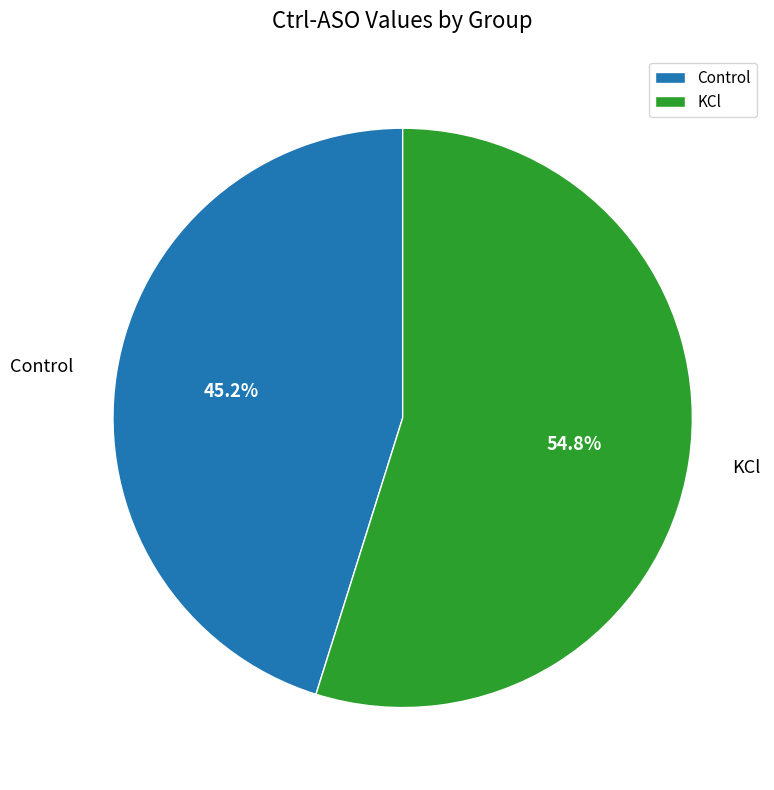

What is the smallest slice in the pie chart?

Control